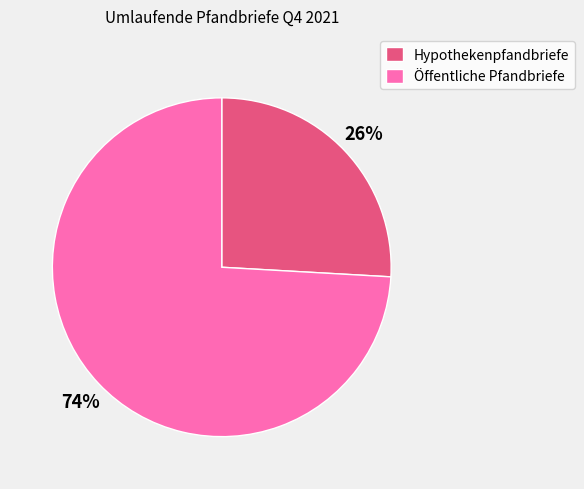

Which category has the smallest portion of the pie?

Hypothekenpfandbriefe